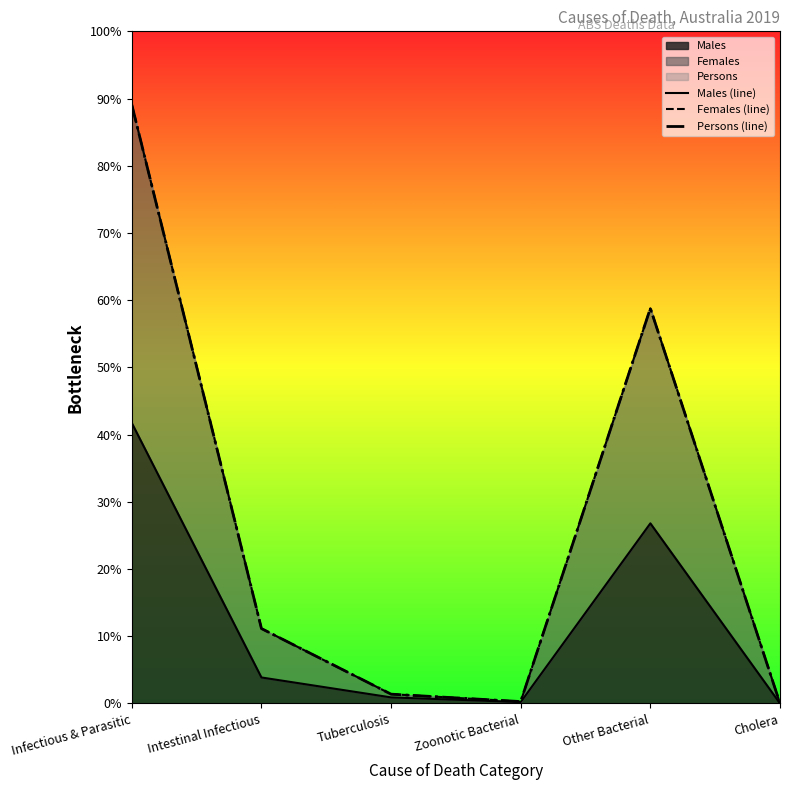

Reading left to right, list all the values displayed in this chart.

Males (line): Infectious & Parasitic=1210	Intestinal Infectious=112	Tuberculosis=26	Zoonotic Bacterial=6	Other Bacterial=777	Cholera=0
Females (line): Infectious & Parasitic=2583	Intestinal Infectious=323	Tuberculosis=40	Zoonotic Bacterial=8	Other Bacterial=1705	Cholera=0
Persons (line): Infectious & Parasitic=2583	Intestinal Infectious=323	Tuberculosis=40	Zoonotic Bacterial=8	Other Bacterial=1705	Cholera=0